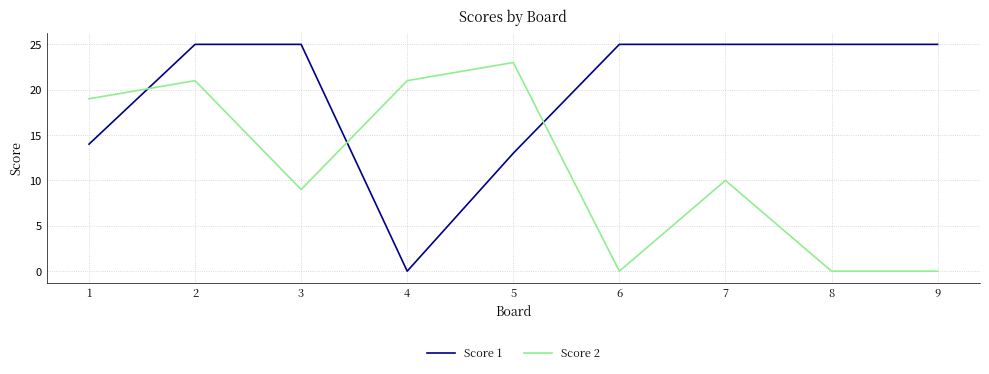

What is the maximum value shown in the chart?

25